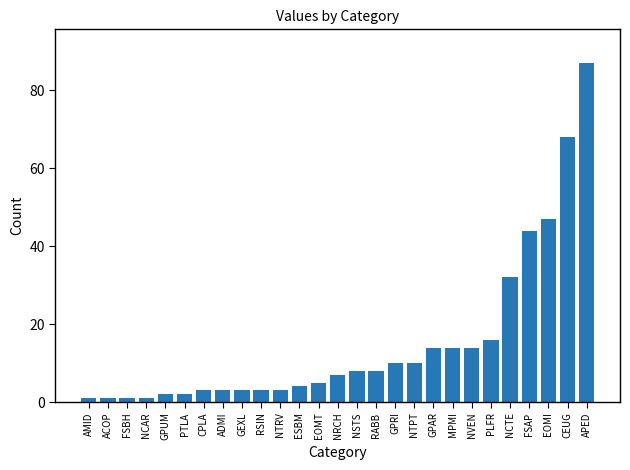

What is the average value?

15